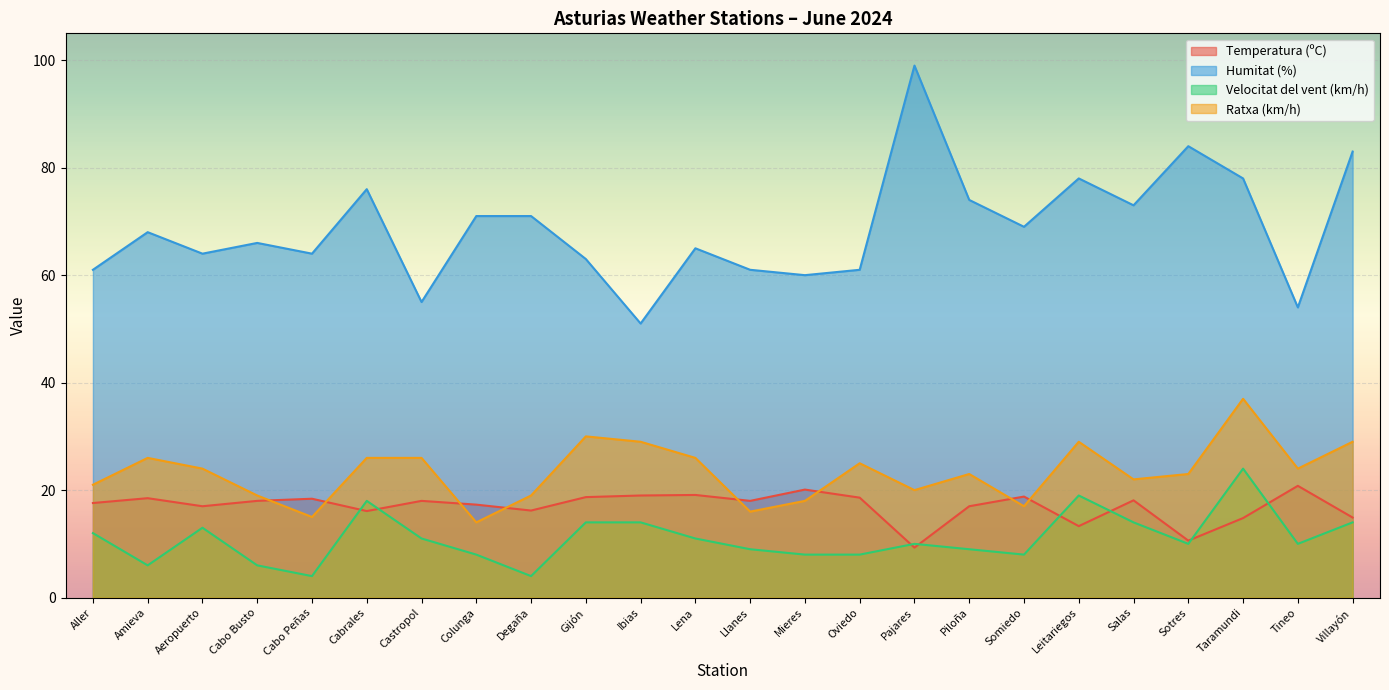

Which series has the widest spread of values?

Humitat (%)